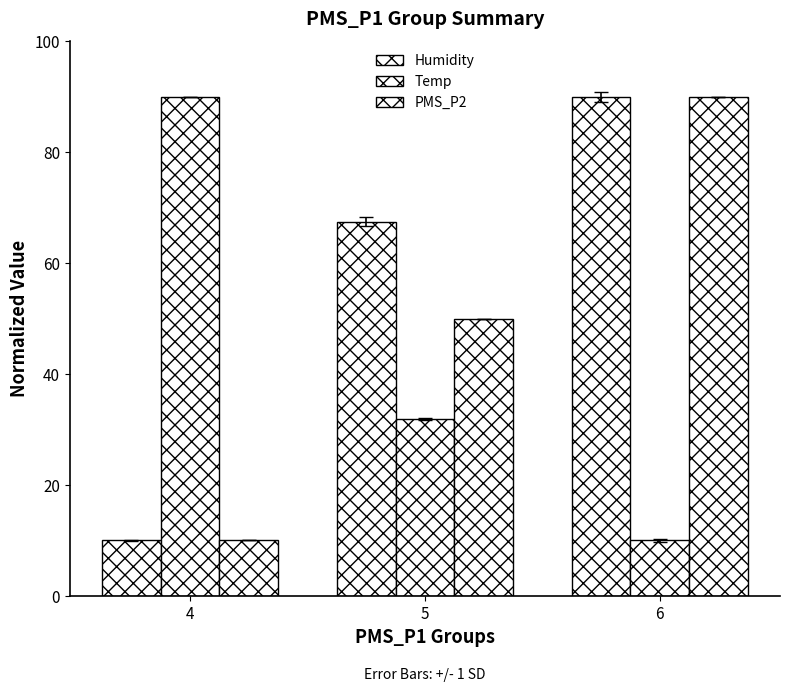

At which category does the chart reach its peak across all series?

6